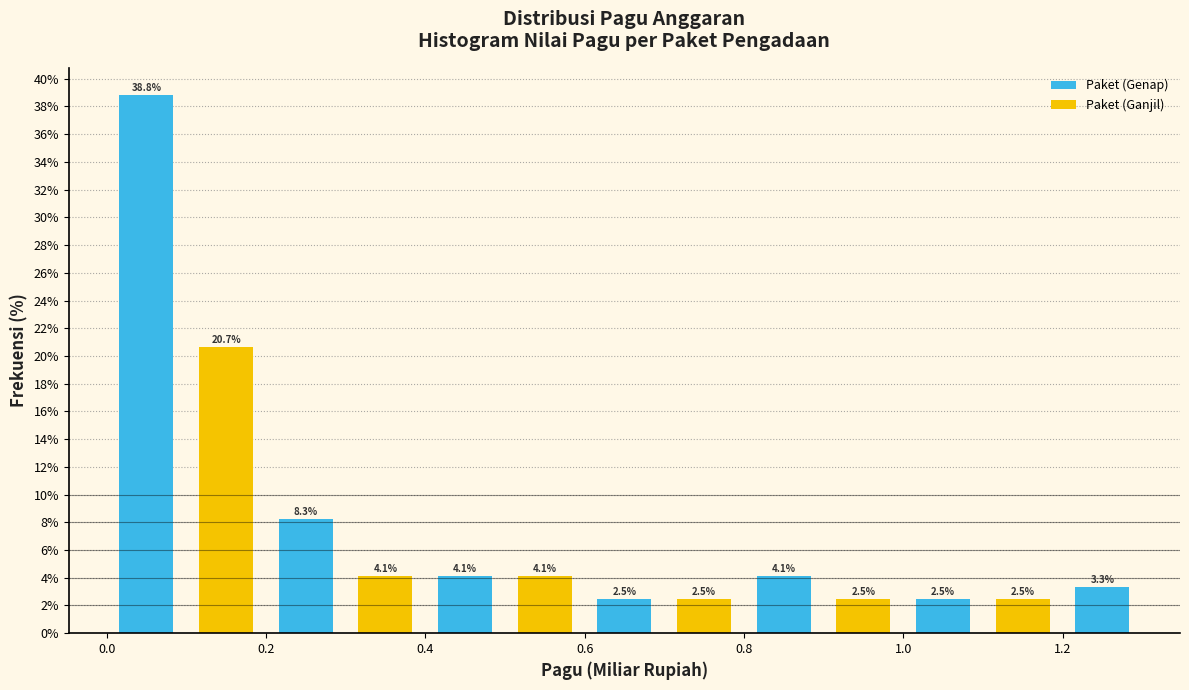

Reading left to right, list every bar in this chart as the range it spans on the x-axis followed by its height.

0.0 to 0.1: 38.8
0.1 to 0.2: 20.7
0.2 to 0.3: 8.3
0.3 to 0.4: 4.1
0.4 to 0.5: 4.1
0.5 to 0.6: 4.1
0.6 to 0.7: 2.5
0.7 to 0.8: 2.5
0.8 to 0.9: 4.1
0.9 to 1.0: 2.5
1.0 to 1.1: 2.5
1.1 to 1.2: 2.5
1.2 to 1.3: 3.3